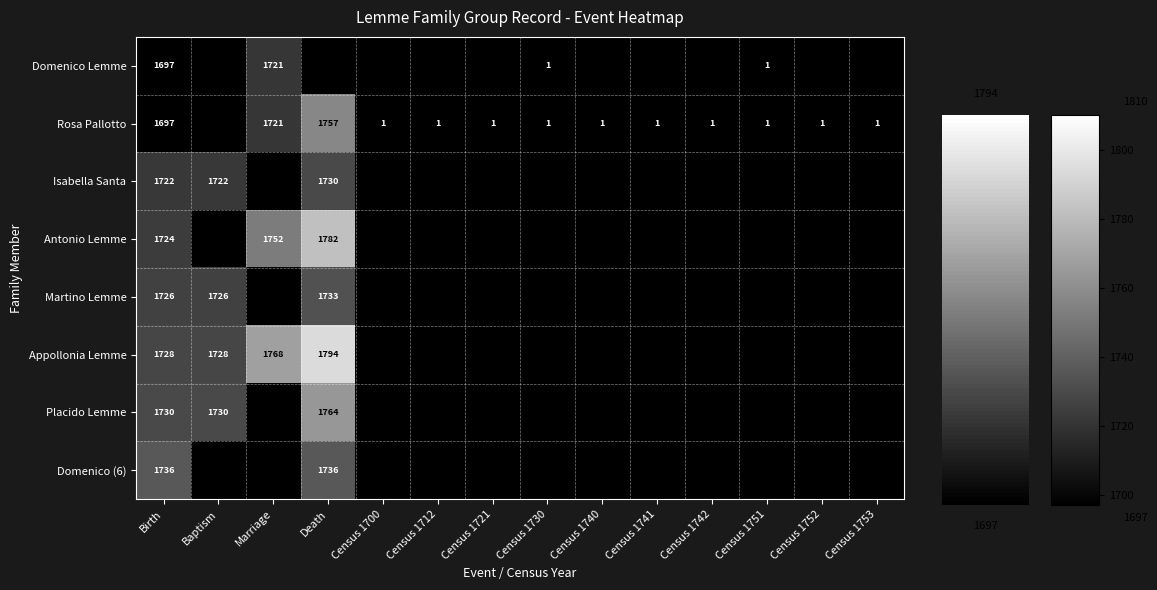

The value of Appollonia Lemme at Death is 676. True or false?

False